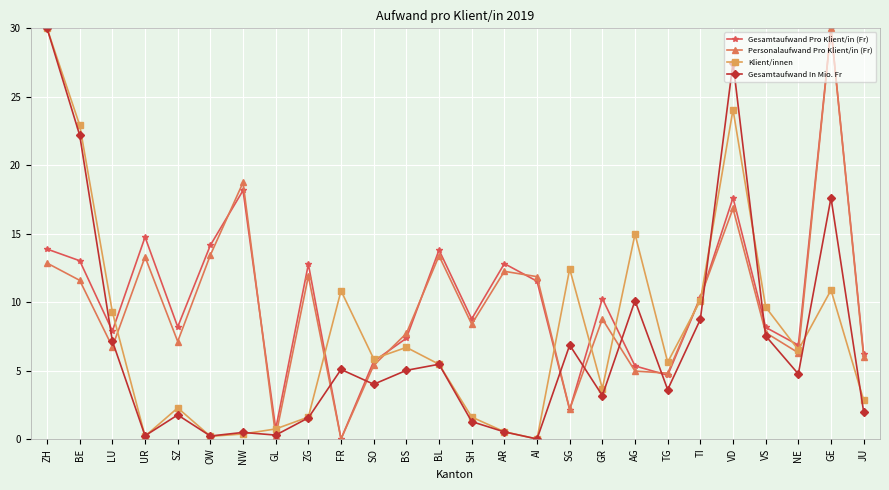

Read the Gesamtaufwand In Mio. Fr value at ZG.

1.5